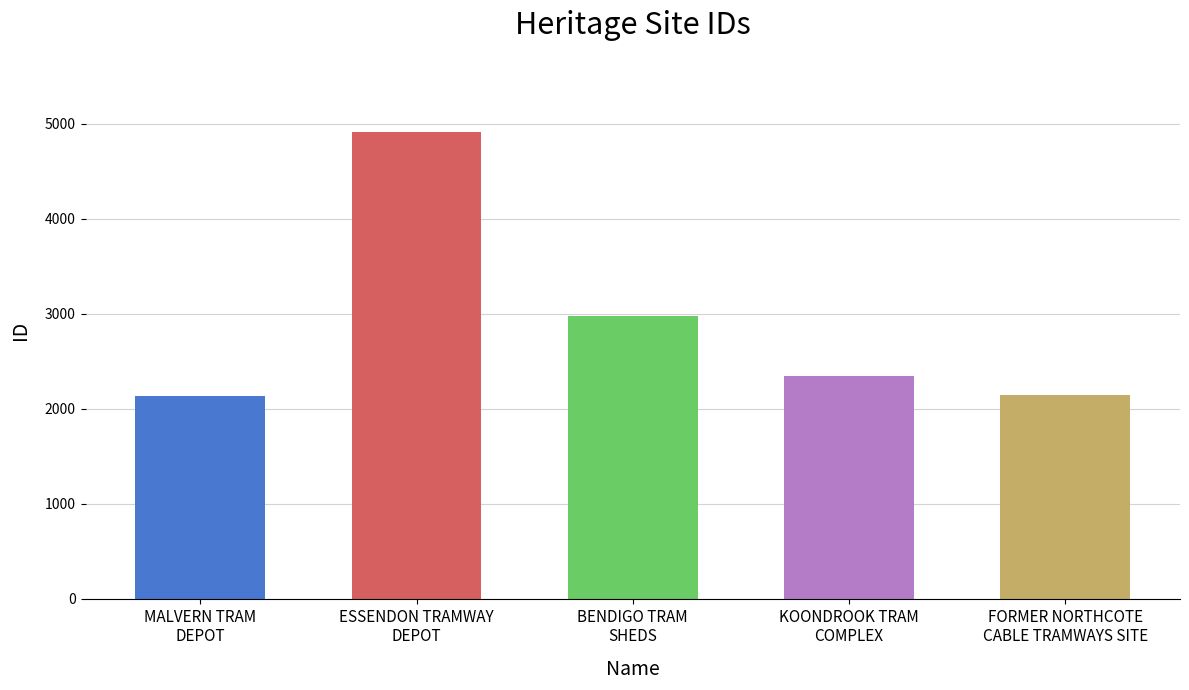

List the labels in order of value, largest first.

ESSENDON TRAMWAY DEPOT, BENDIGO TRAM SHEDS, KOONDROOK TRAM COMPLEX, FORMER NORTHCOTE CABLE TRAMWAYS SITE, MALVERN TRAM DEPOT